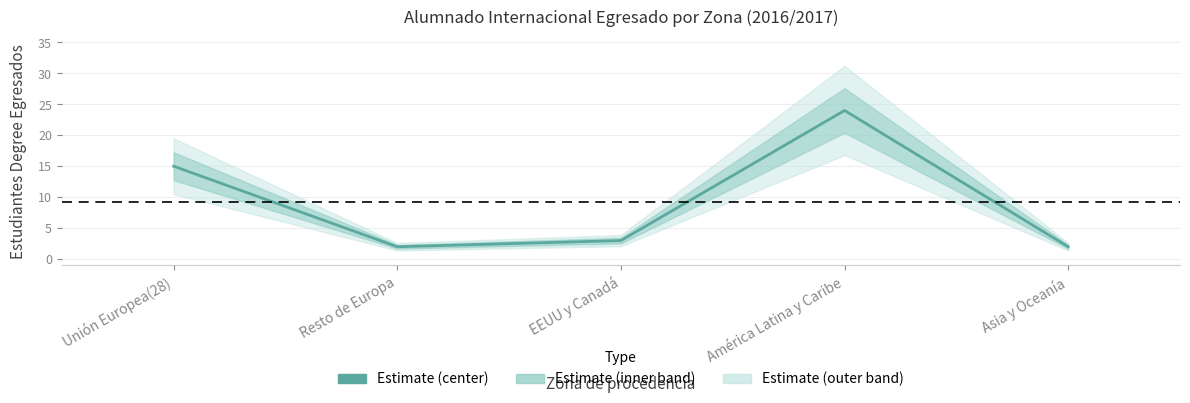

Where is the first local maximum?

América Latina y Caribe